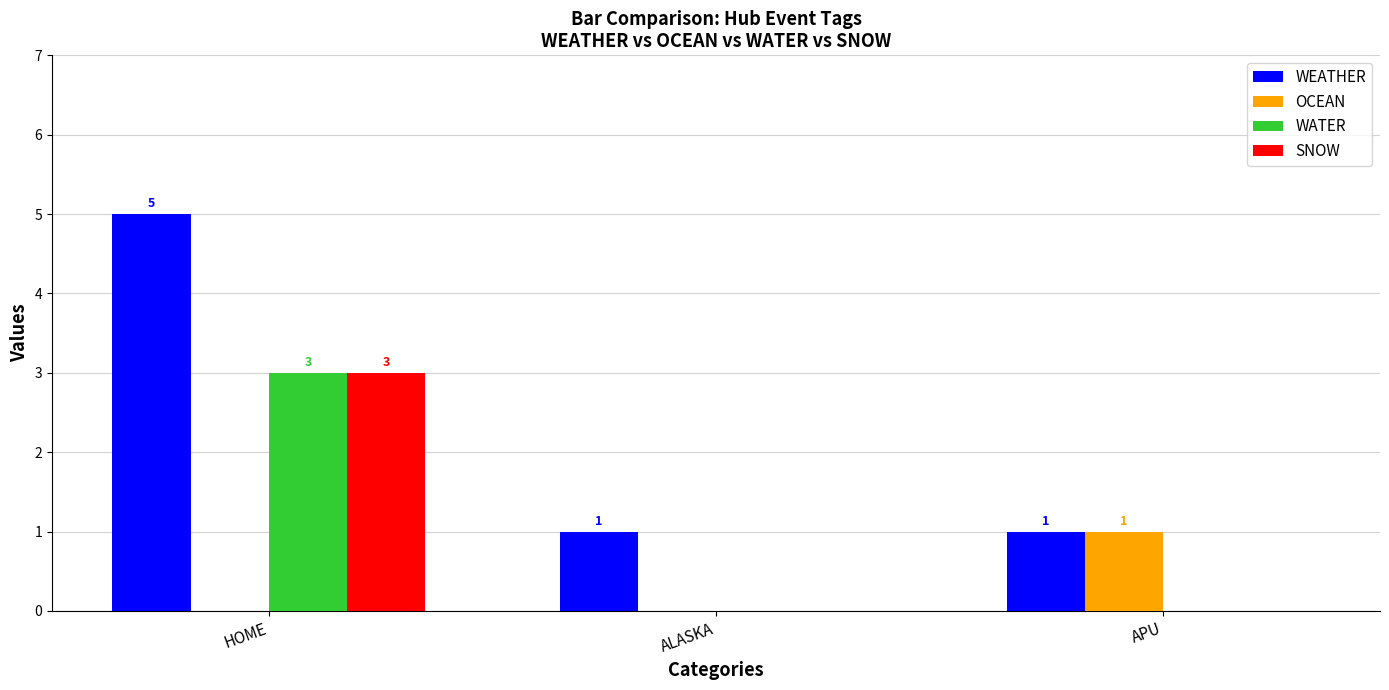

Does the chart contain stacked bars?

No